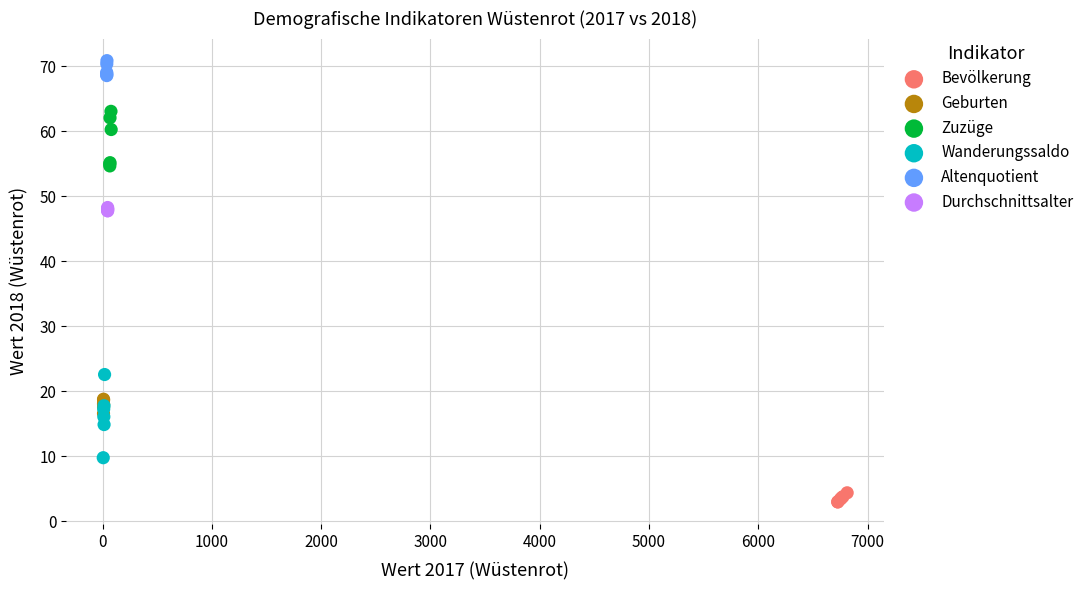

Which series reaches the minimum Y coordinate?

Bevölkerung